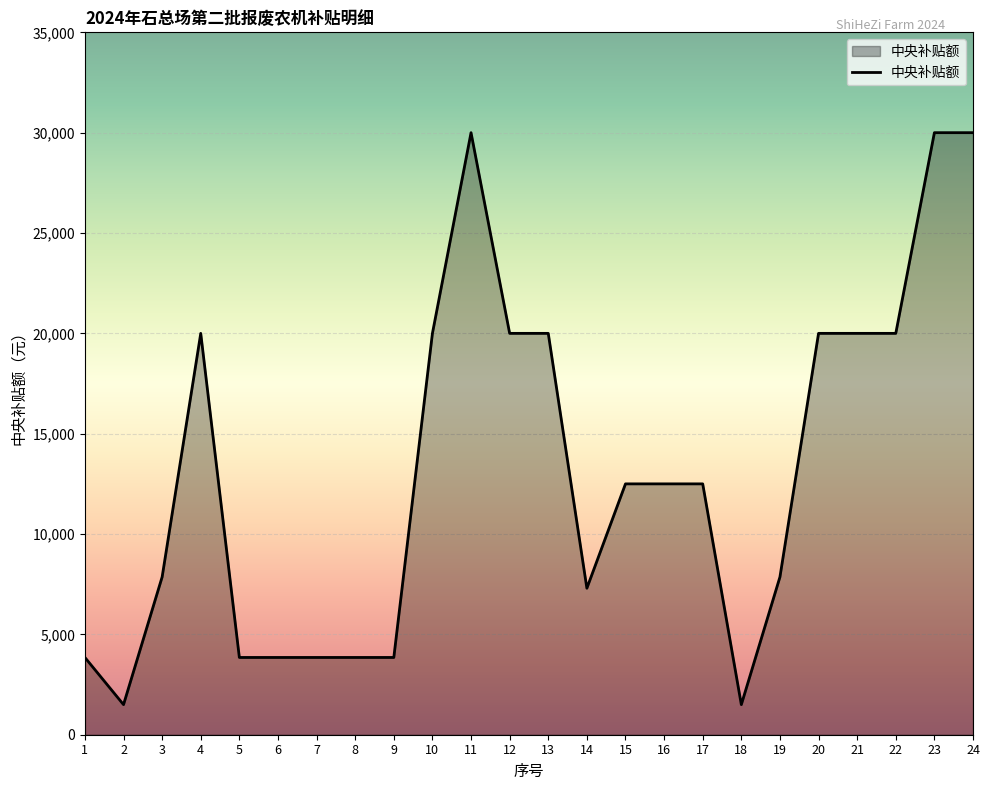

Where does the data first go above 12500?

4